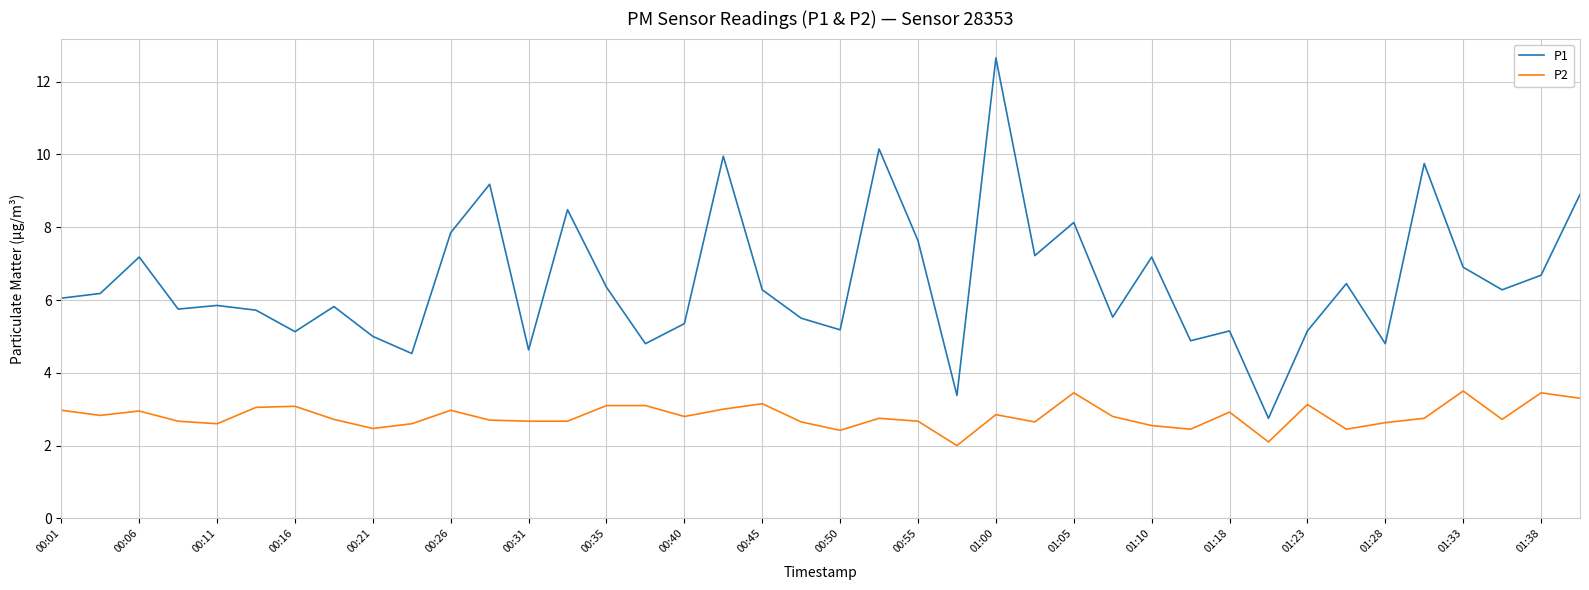

List the series in order of their overall mean, highest first.

P1, P2